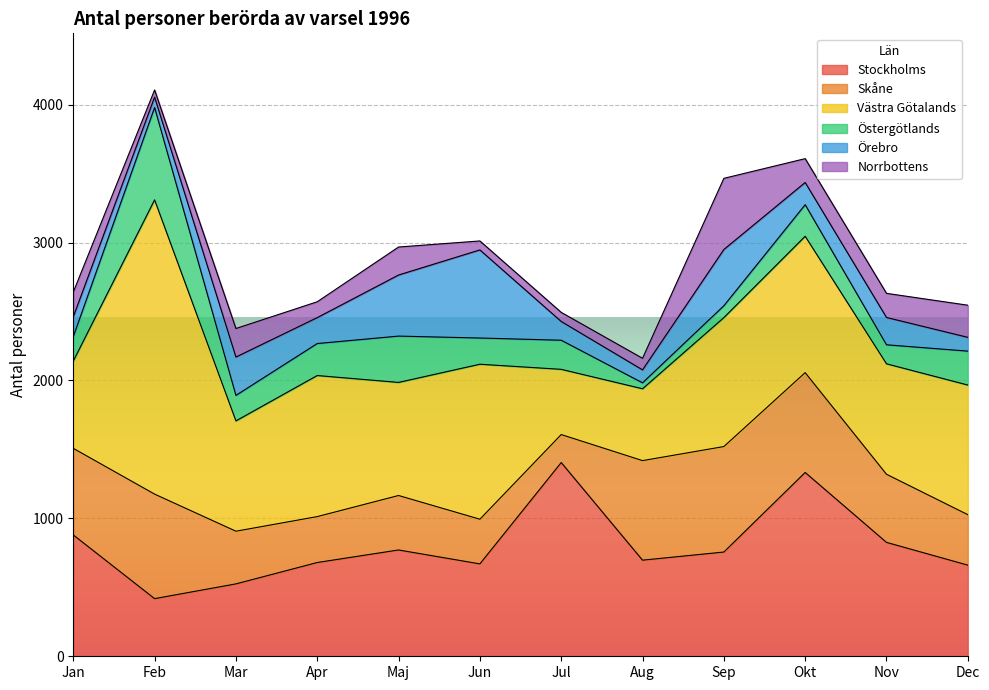

Which series has the largest range (max minus min)?

Västra Götalands